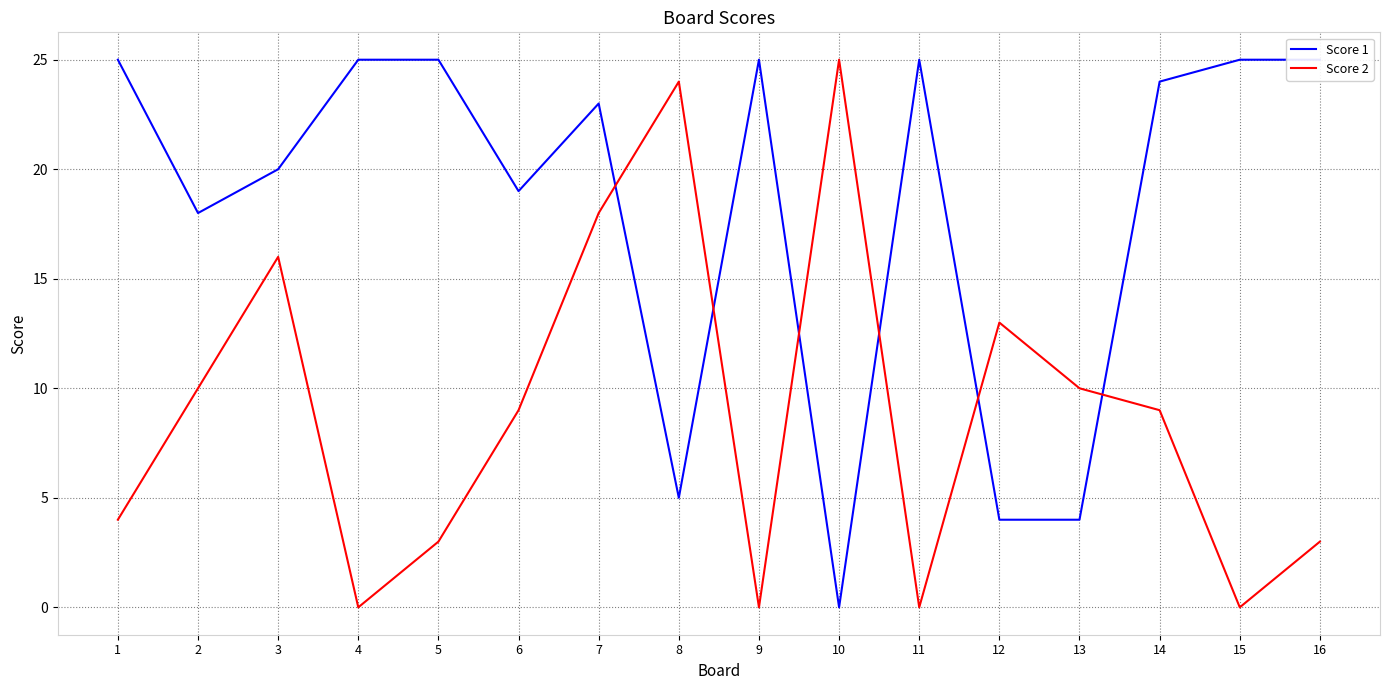

How many values in Score 1 are above zero?

15